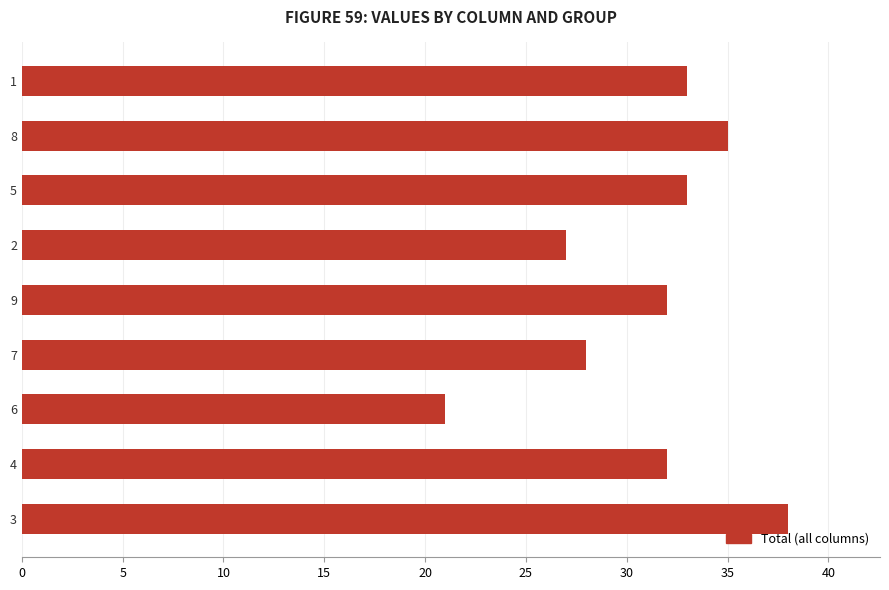

Does the chart contain any negative values?

No